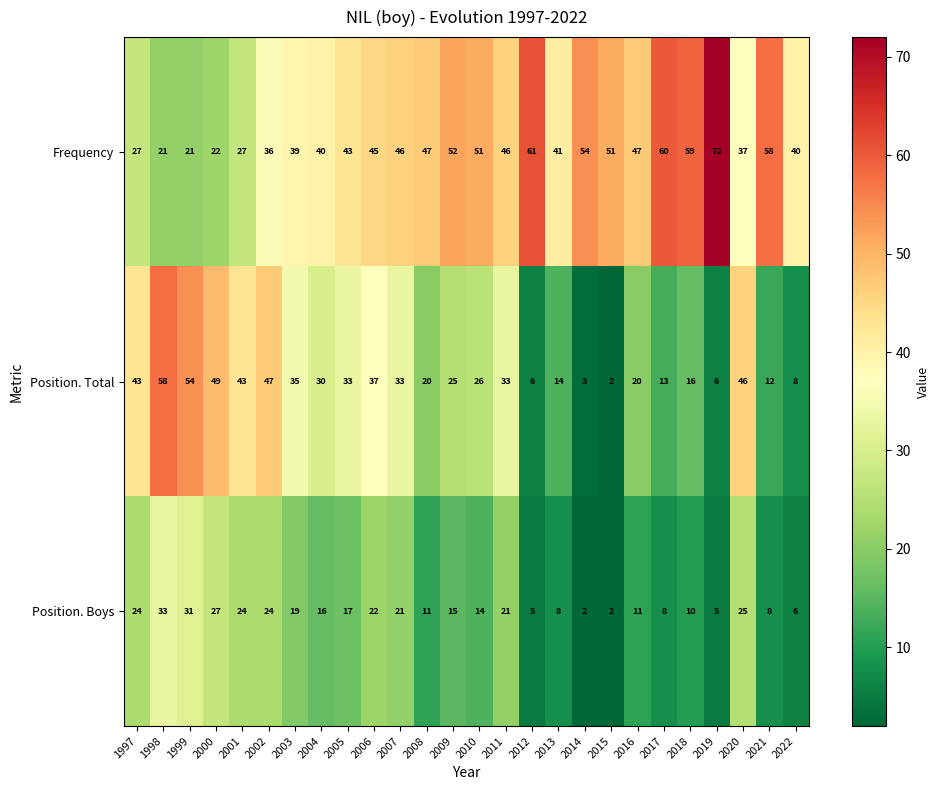

What value does the Position. Total series have at 1998, to the nearest 10?

60